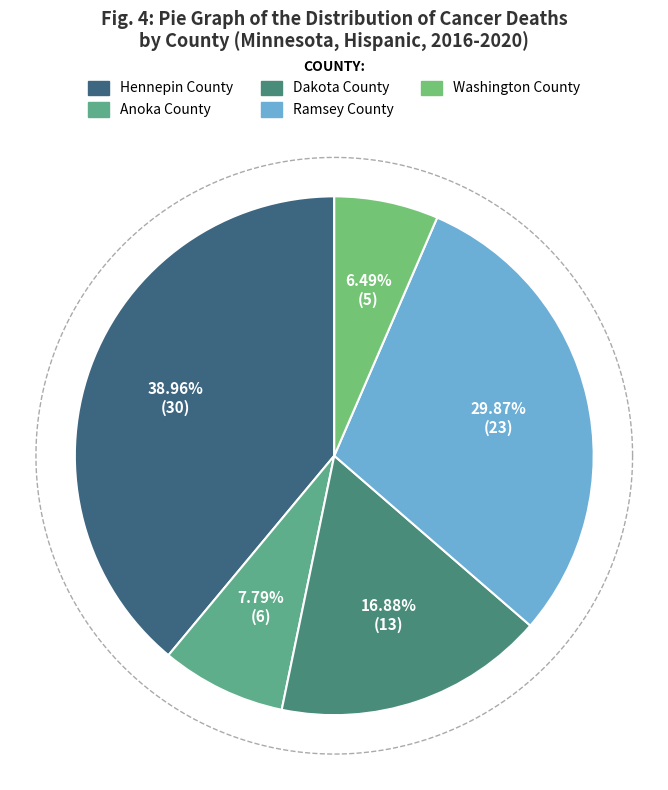

Count the number of slices in the pie.

5